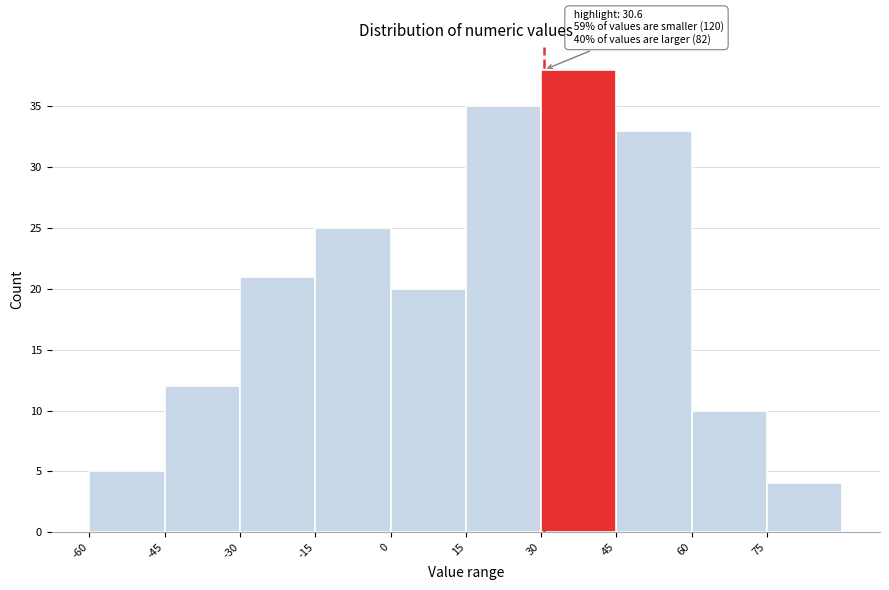

Over which range of the x-axis is the bar tallest?

30 to 45